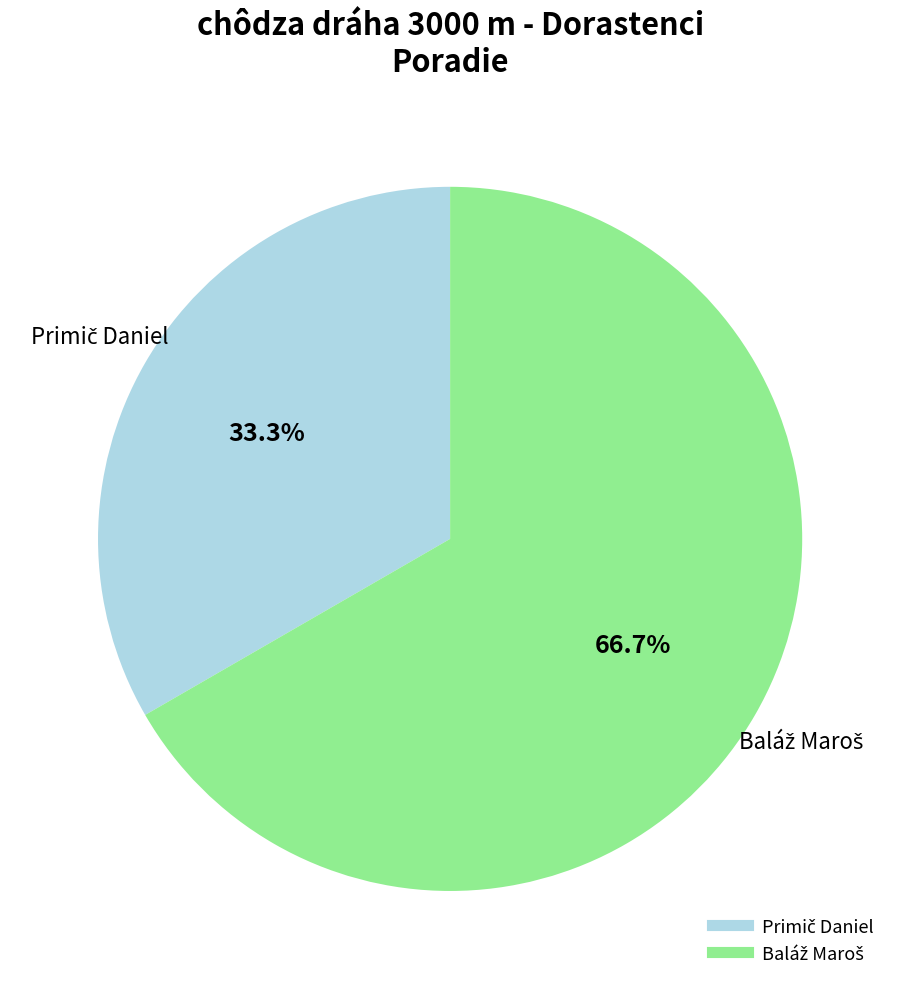

Is there a majority slice in this chart?

Yes